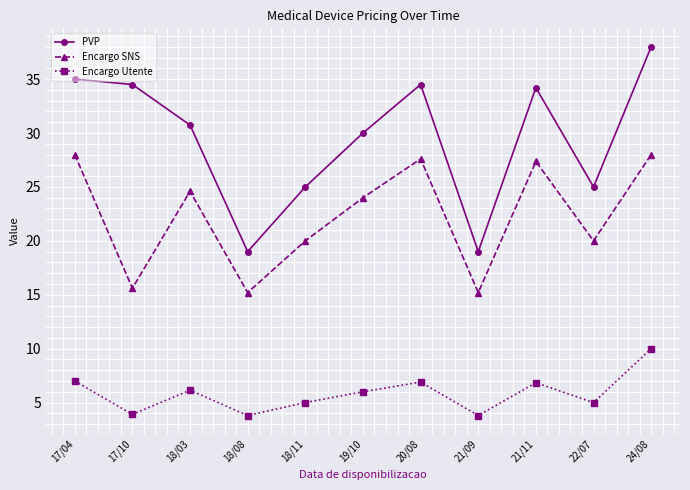

What is the highest value of the PVP series?

38.0